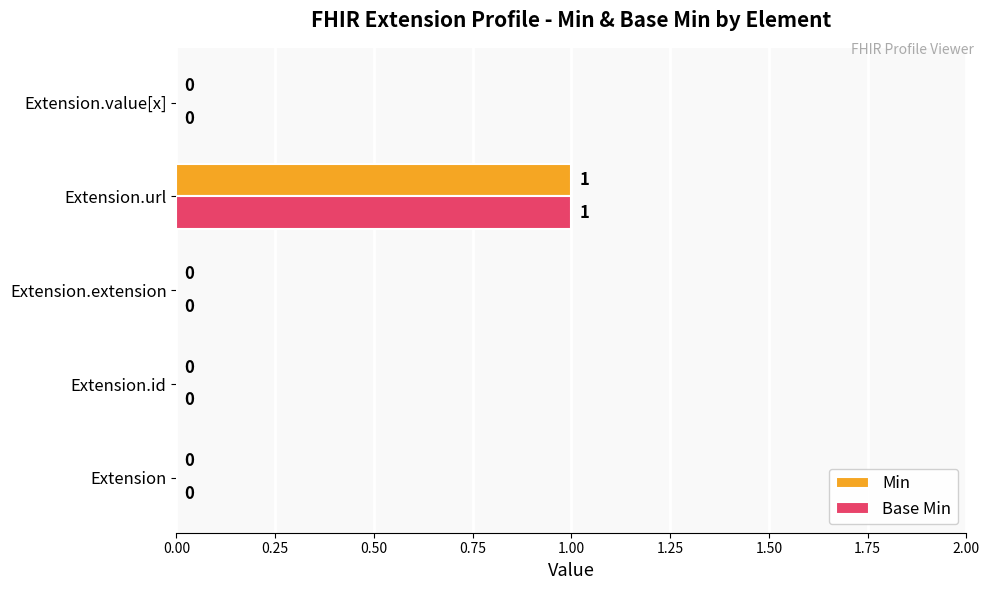

Is it true that Min equals 1 at Extension.id?

False